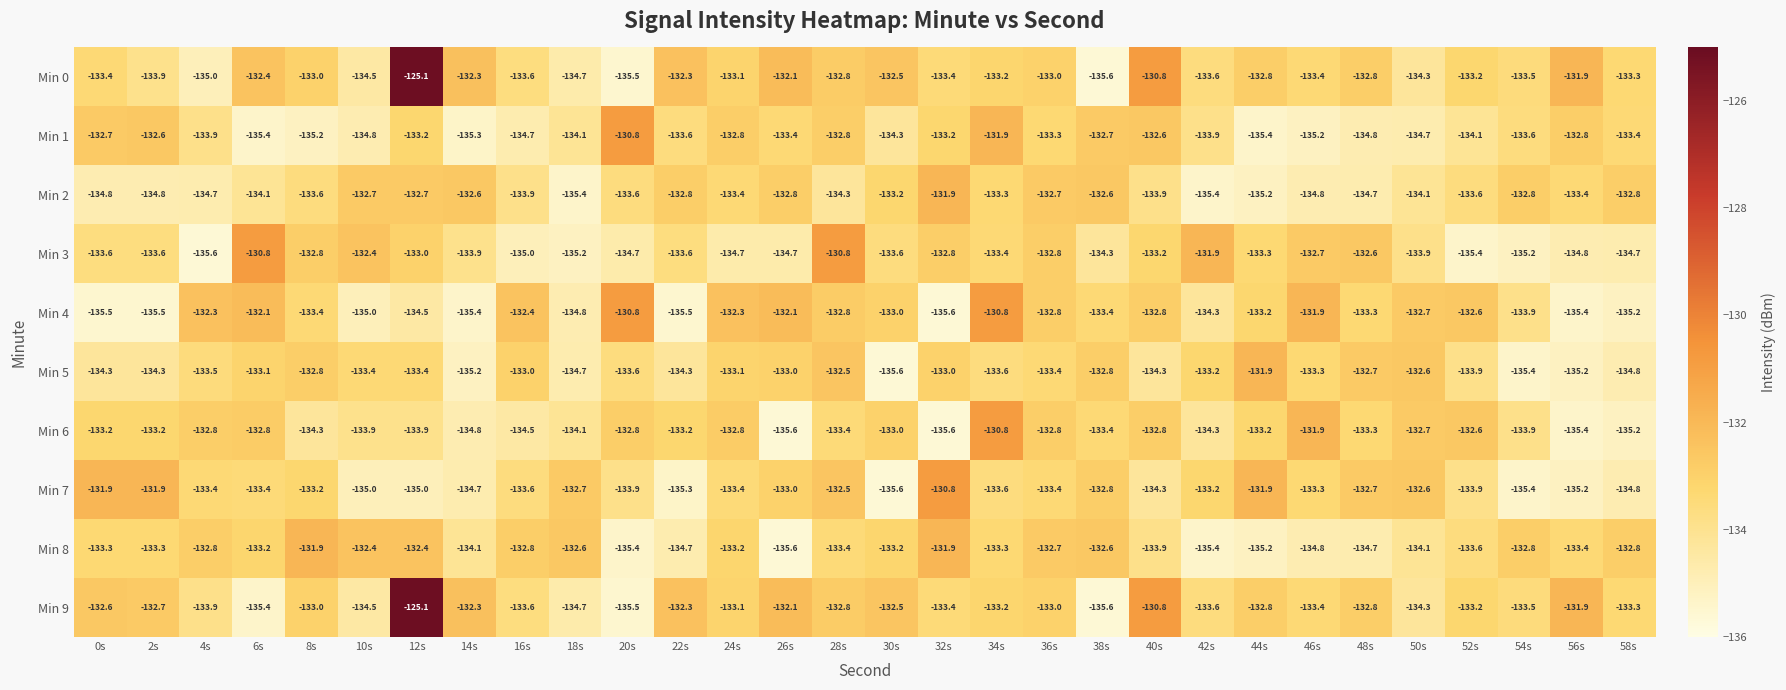

What is the difference between the Min 3 values at 24s and 12s?

1.7